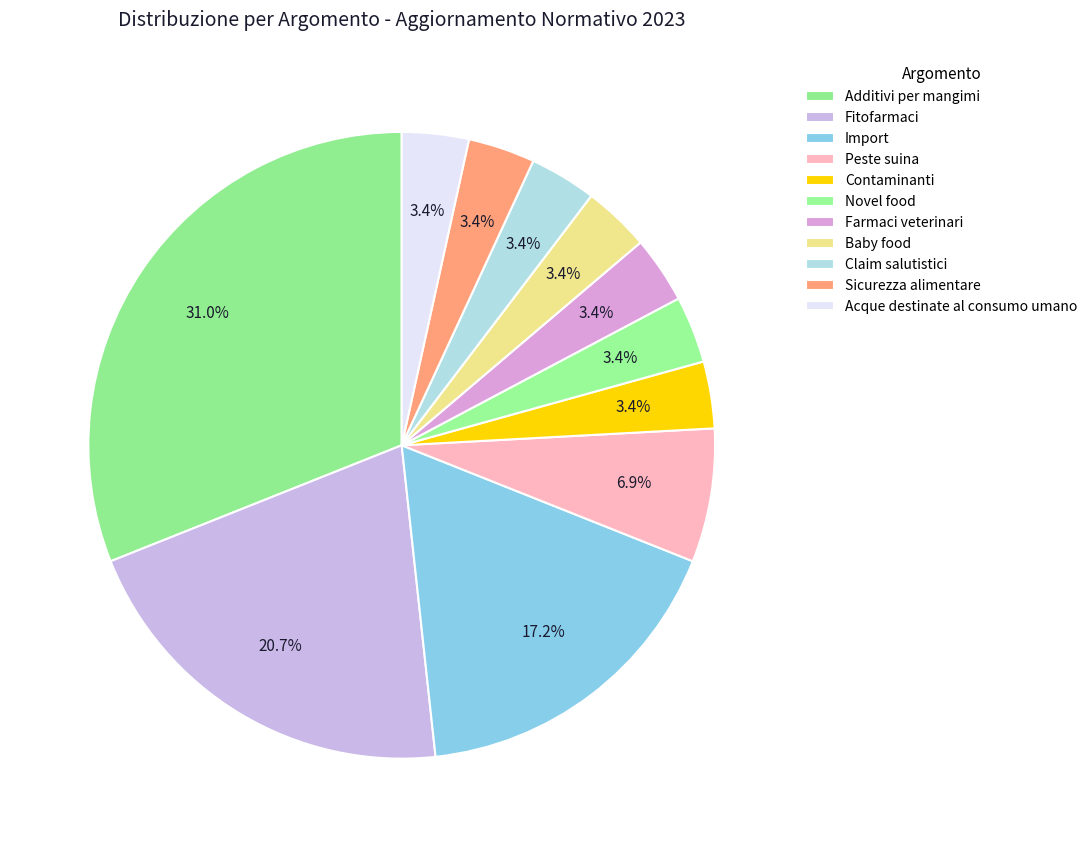

What is the largest slice in the pie chart?

Additivi per mangimi